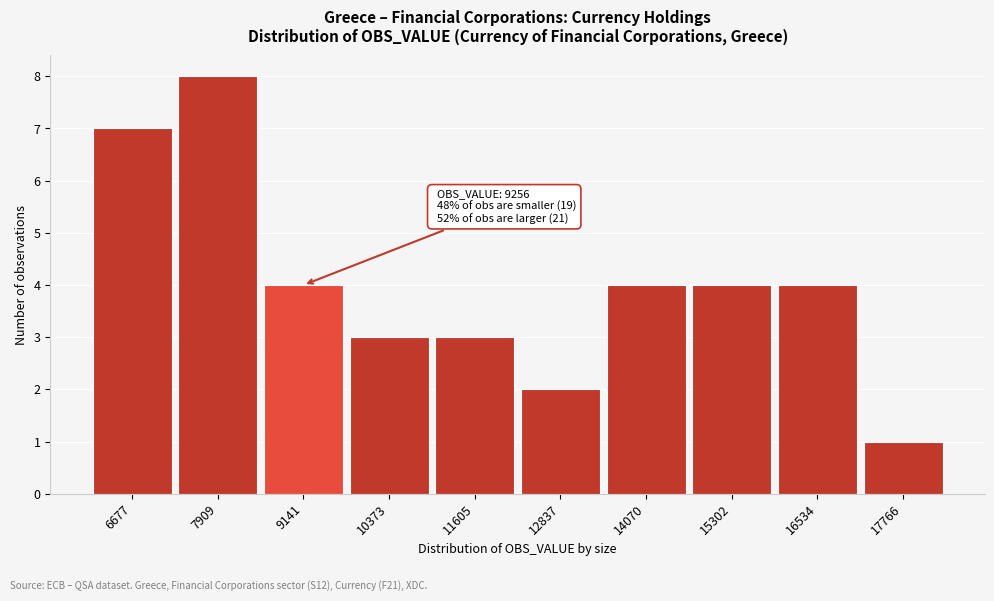

Reading left to right, transcribe all the data shown in this chart.

6677=7	7909=8	9141=4	10373=3	11605=3	12837=2	14070=4	15302=4	16534=4	17766=1